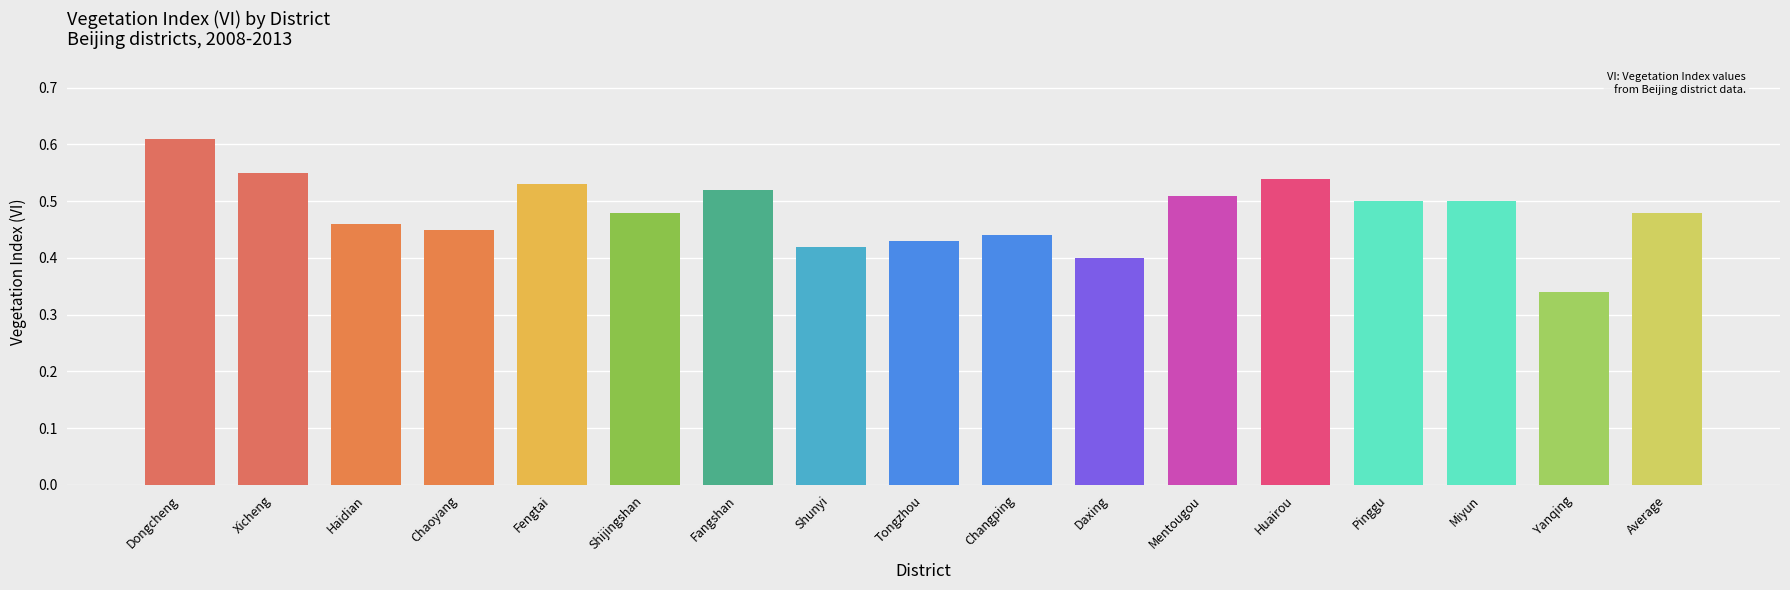

Which category has the lowest value across all series?

Yanqing